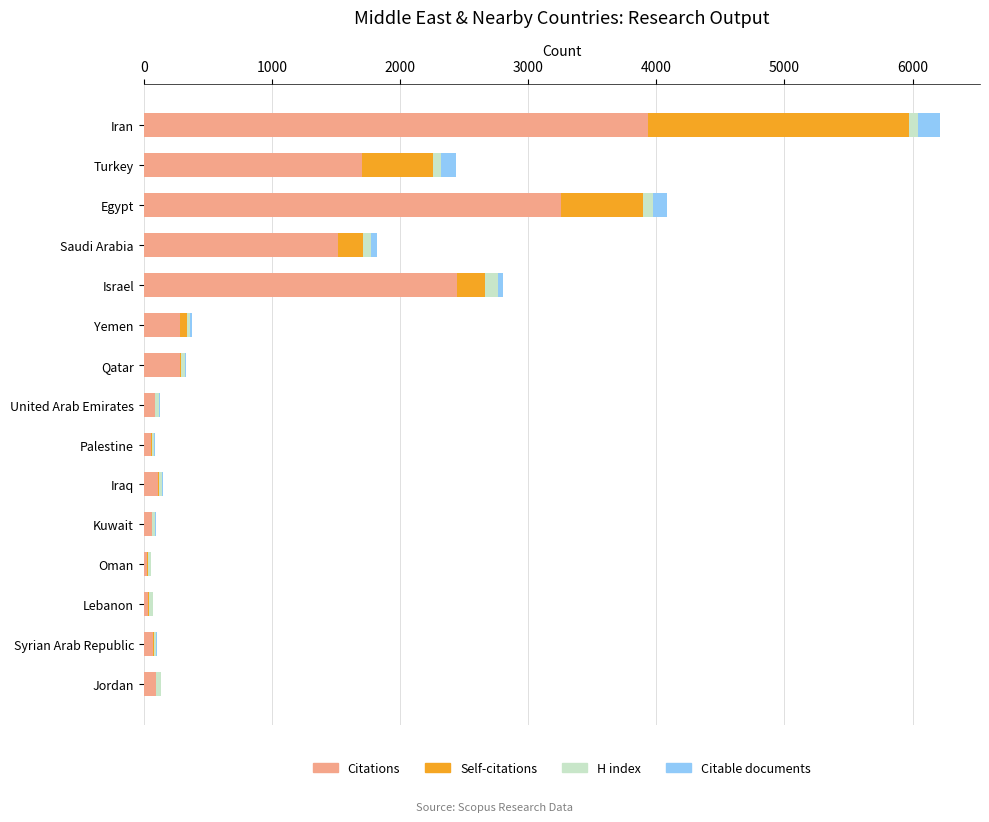

What are all the series names shown in the legend?

Citations, Self-citations, H index, Citable documents